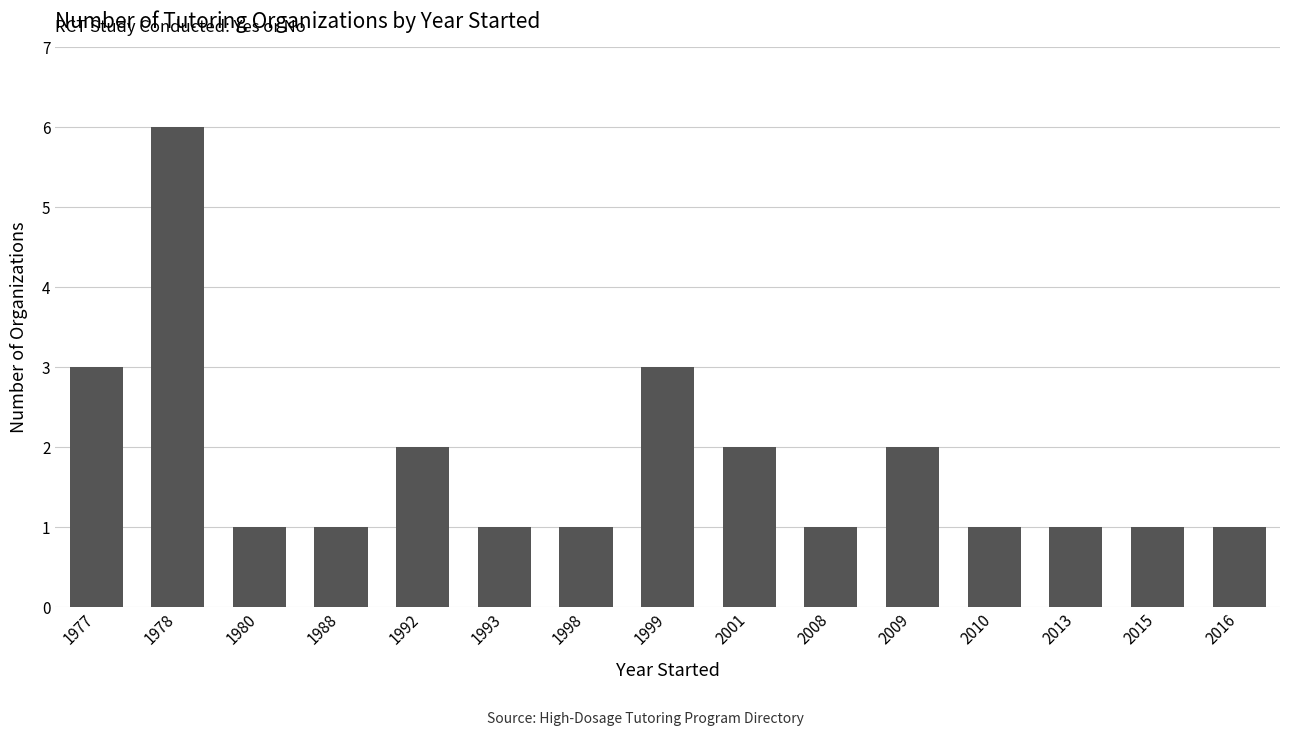

What is the value of the 11th bar from the left?

2